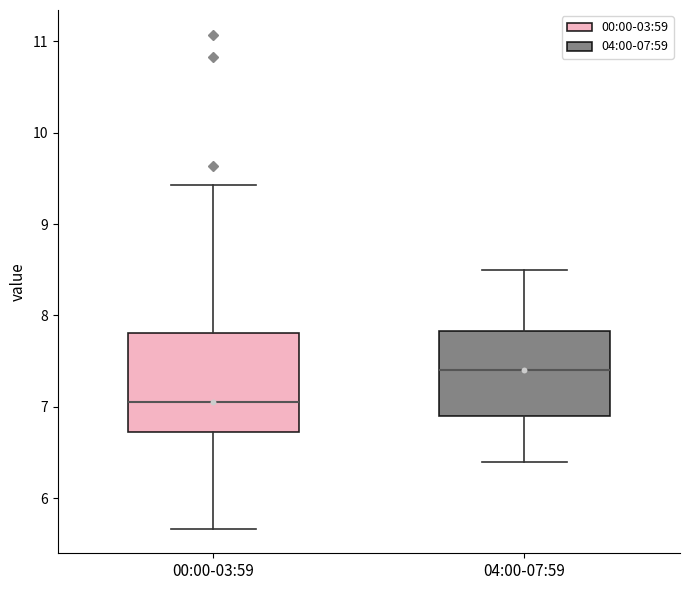

Reading left to right, transcribe this box plot: for each box, give where its median line is, the range the box spans, and where its two whiskers end, as read against the y-axis. The values are not printed on the chart, so give them approximately, as read against the axis.

00:00-03:59: median 7.1, box 6.7 to 7.8, whiskers 5.7 to 9.4
04:00-07:59: median 7.4, box 6.9 to 7.8, whiskers 6.4 to 8.5